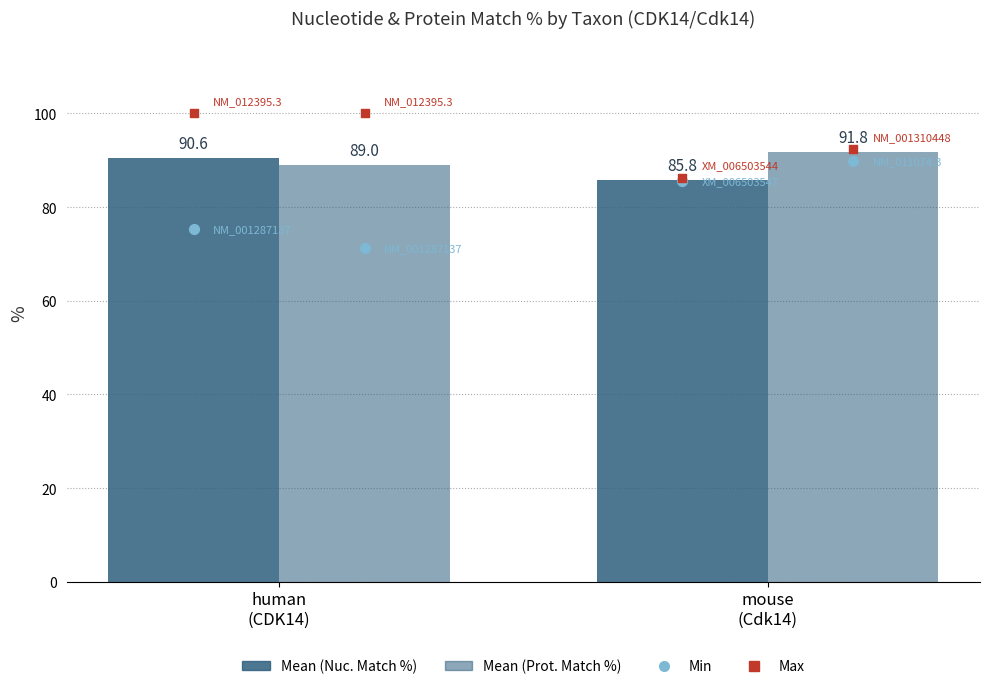

Is the value of Mean (Prot.) at human
(CDK14) greater than the value of Mean (Nuc.) at human
(CDK14)?

No